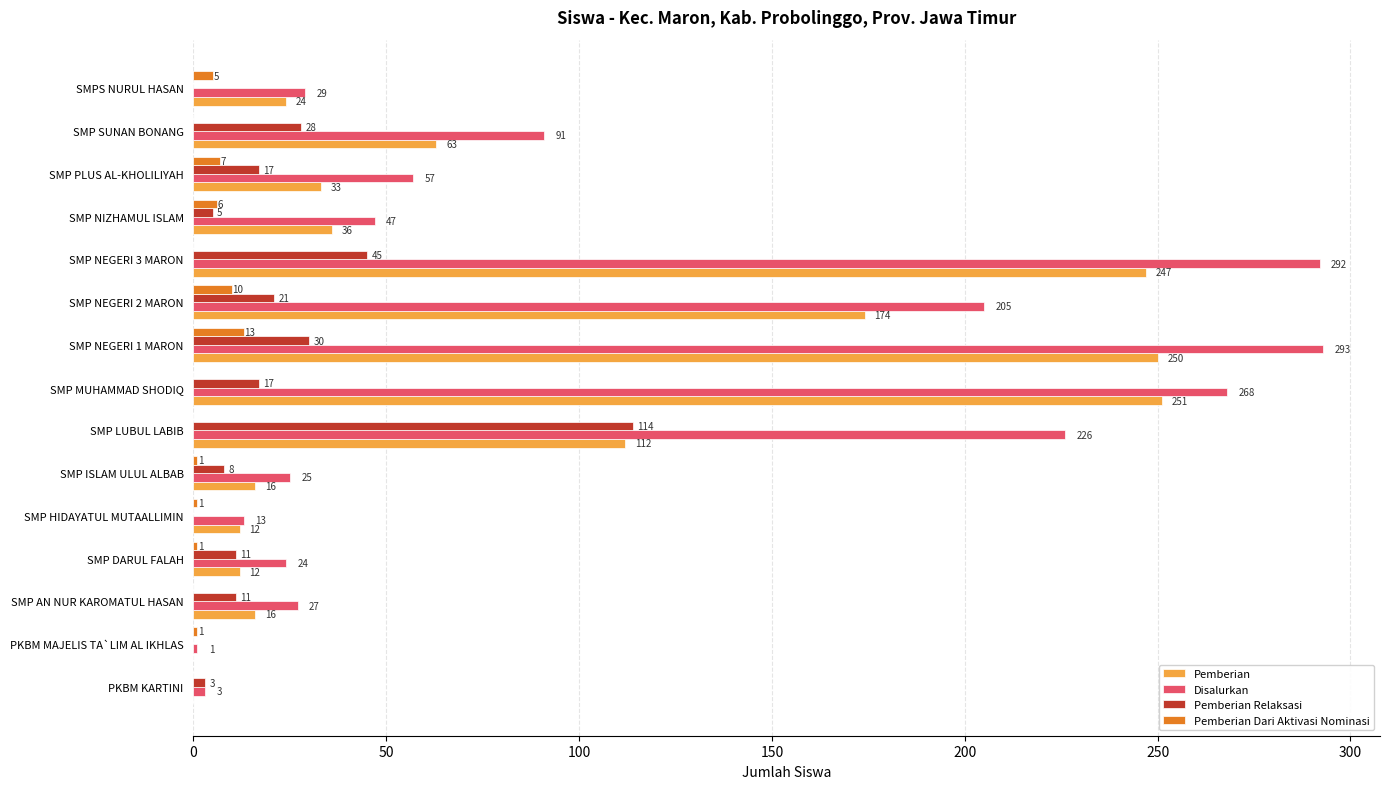

Between SMP LUBUL LABIB and SMP MUHAMMAD SHODIQ, which series saw the biggest shift?

Pemberian